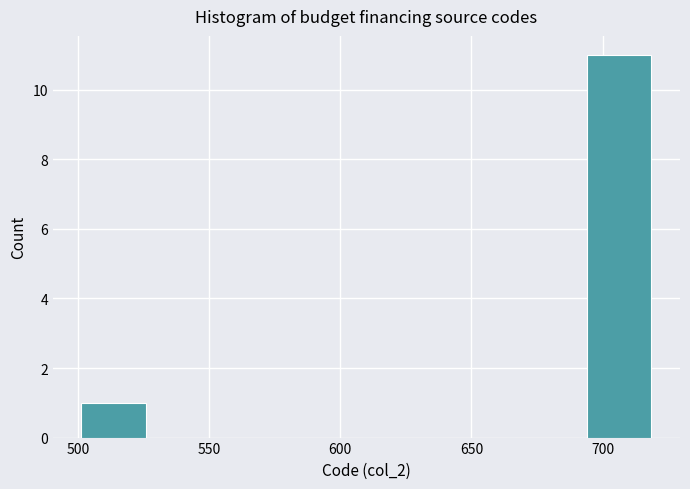

Reading left to right, list every bar in this chart as the range it spans on the x-axis followed by its height. Neither the bar edges nor the heights are printed on the chart, so give them approximately, as read against the axes.

500.0 to 527.5: 1
527.5 to 555.0: 0
555.0 to 582.5: 0
582.5 to 610.0: 0
610.0 to 637.5: 0
637.5 to 665.0: 0
665.0 to 692.5: 0
692.5 to 720.0: 11